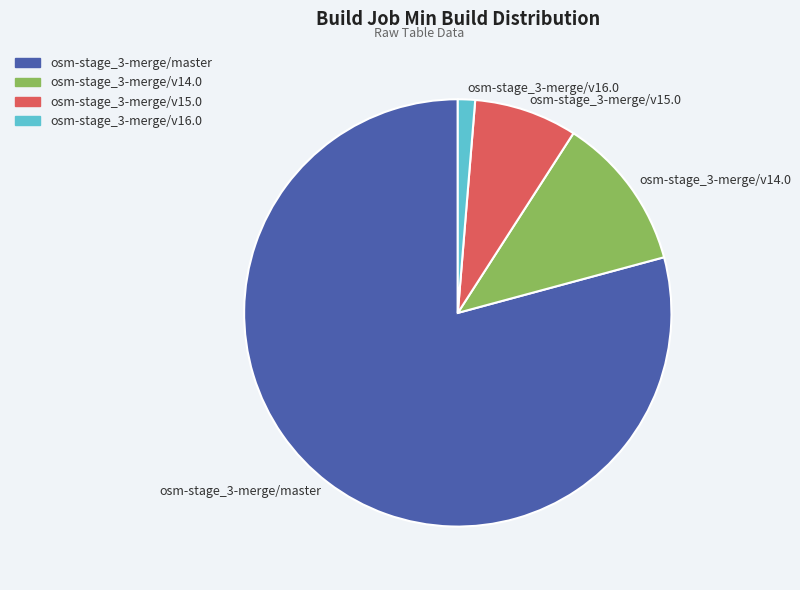

Does osm-stage_3-merge/master represent more than half of the total?

Yes